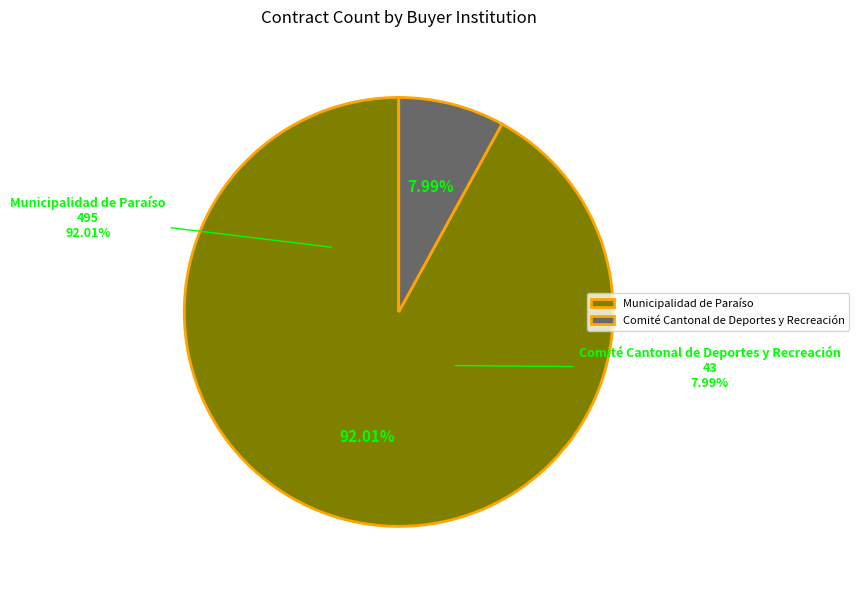

What is the largest slice in the pie chart?

Municipalidad de Paraíso